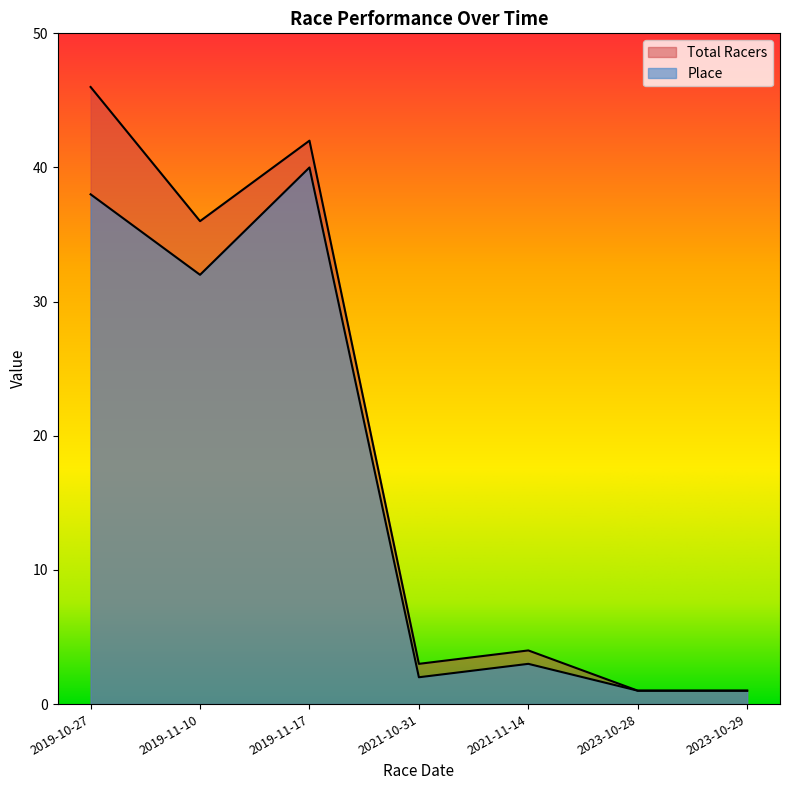

What is the value of the Place point at the 3rd from the left?

40